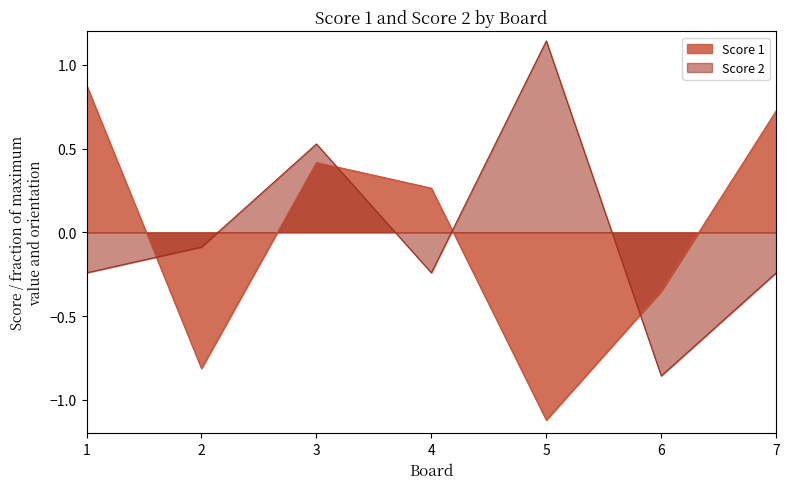

Does the chart display data point markers on the line(s)?

No